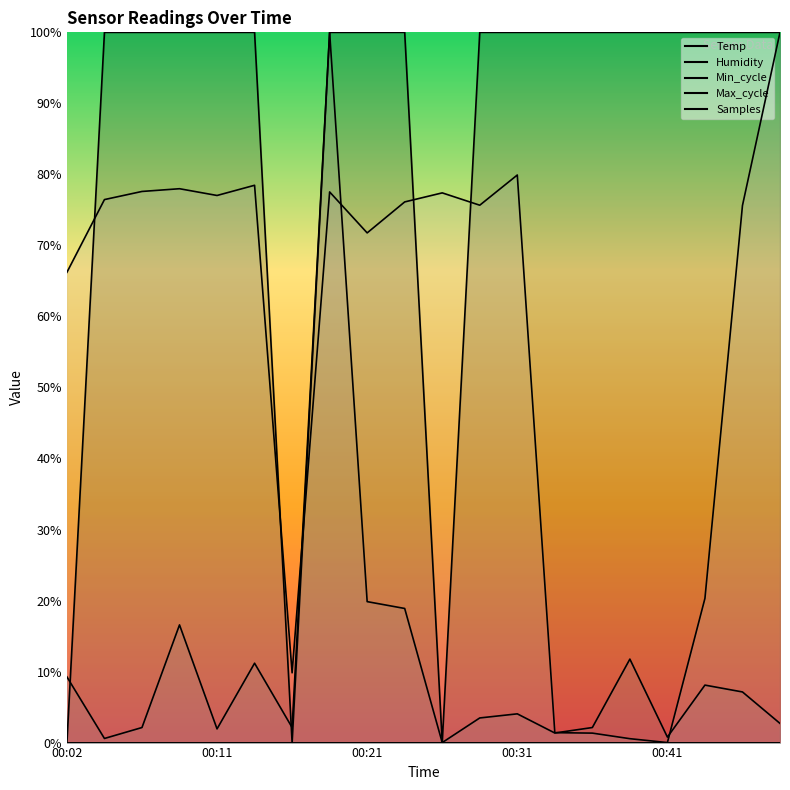

What is the average value of the Temp series?

85.0